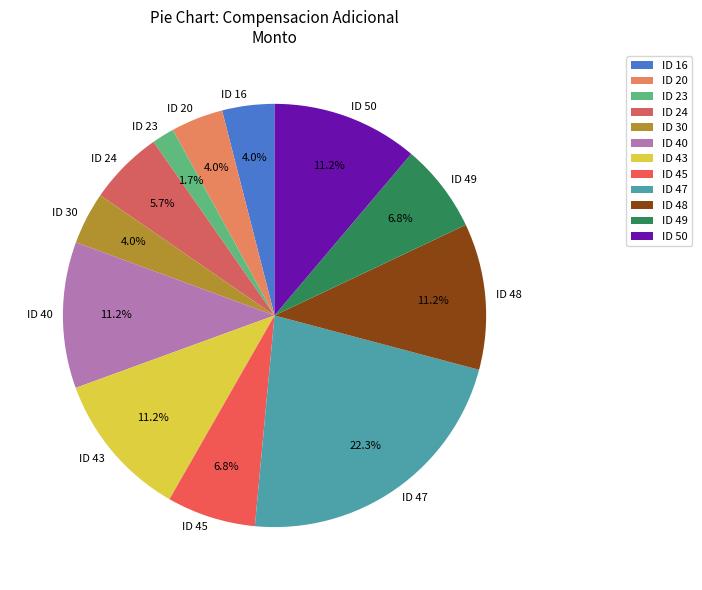

True or false: ID 40 accounts for 11% of the total.

True